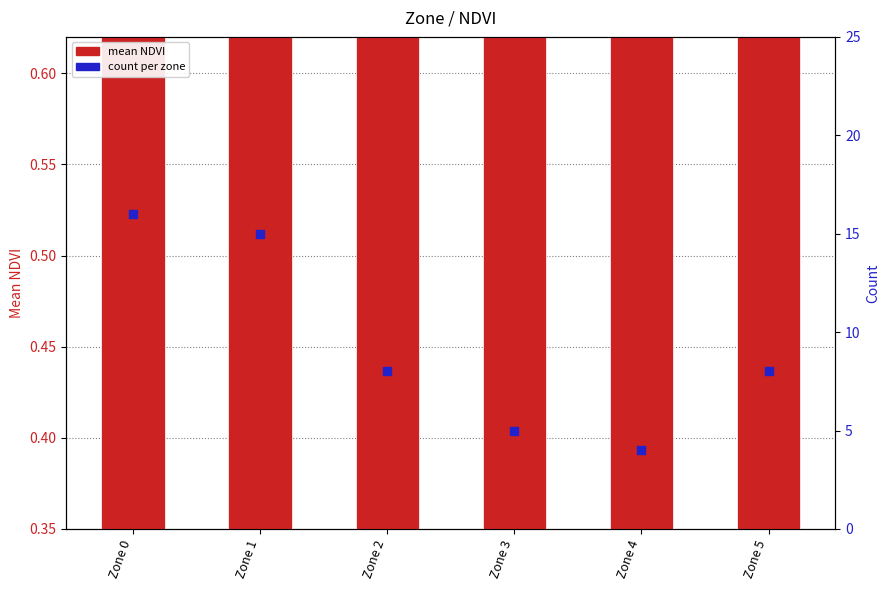

At how many categories does at least one series exceed 14?

2